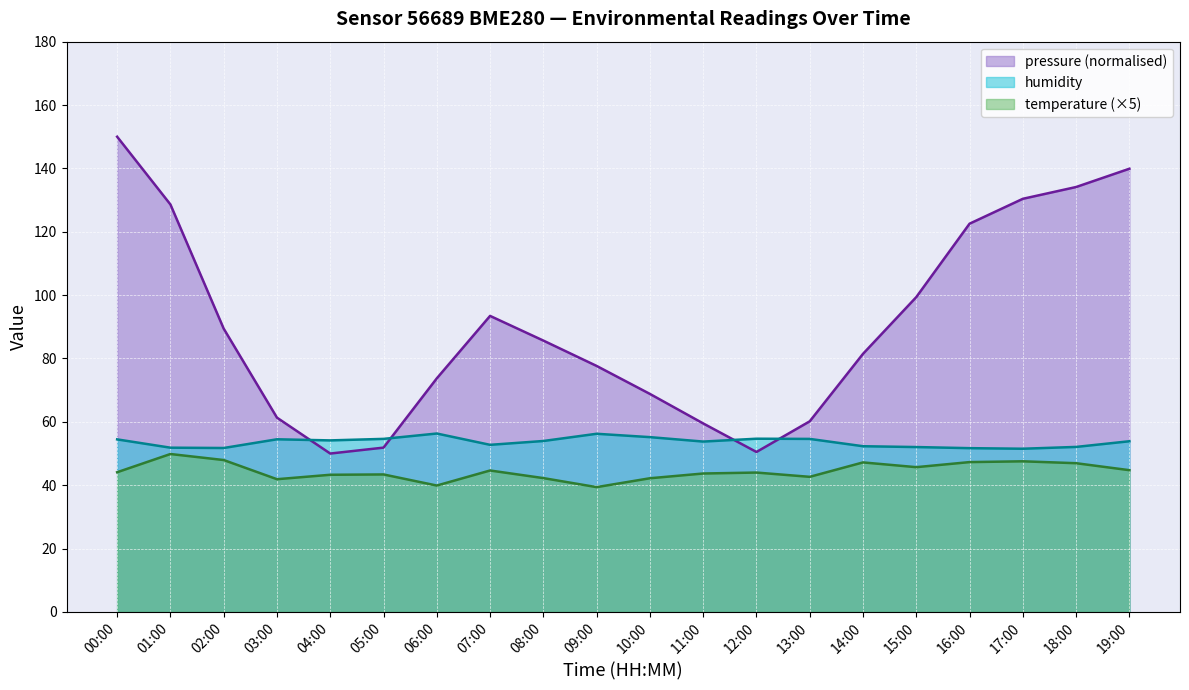

Which series changed the most between 08:00 and 18:00?

pressure (normalised)